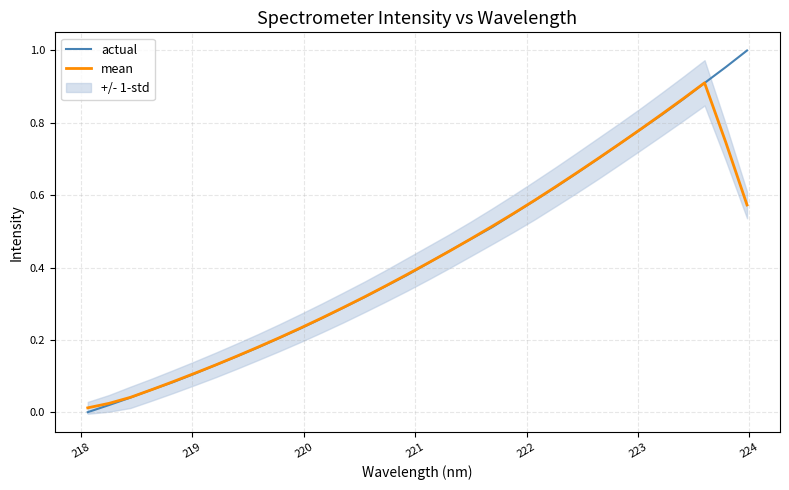

Is this an area chart (filled region under the line)?

No